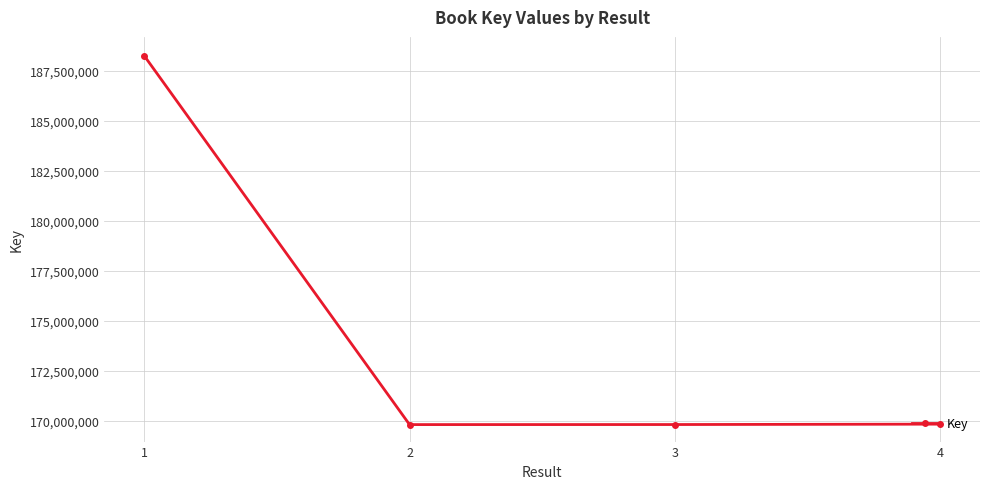

Approximately how many times larger is the value at 3 compared to 1?

0.9